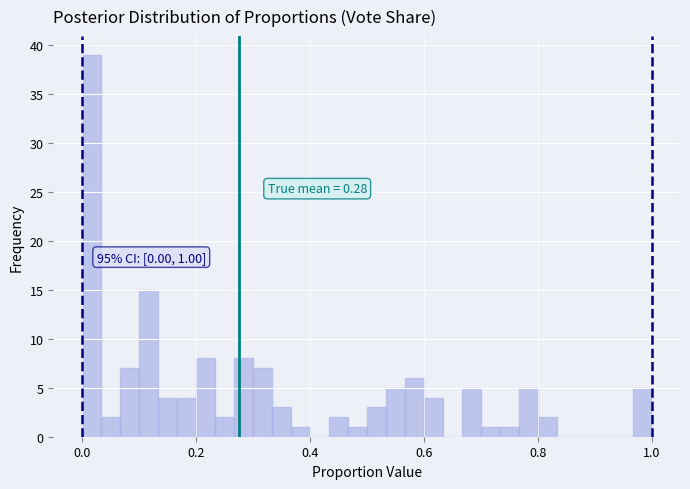

Around what value on the x-axis is the tallest bar? Give the approximate position of its centre, as read against the axis.

0.02